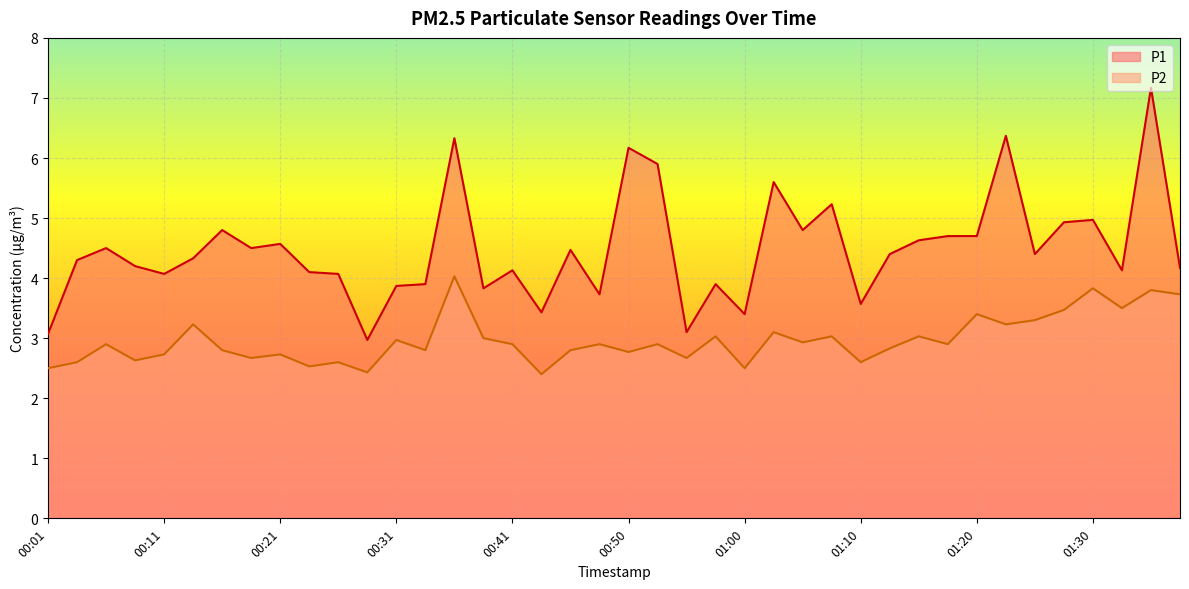

Which series has the largest range (max minus min)?

P1